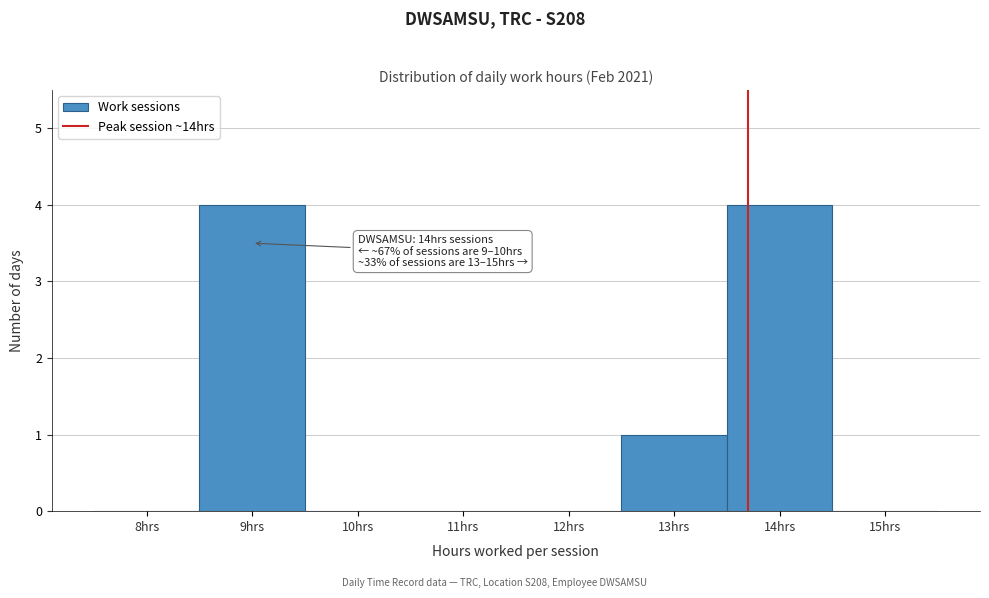

Reading left to right, transcribe all the data shown in this chart.

8hrs=0	9hrs=4	10hrs=0	11hrs=0	12hrs=0	13hrs=1	14hrs=4	15hrs=0